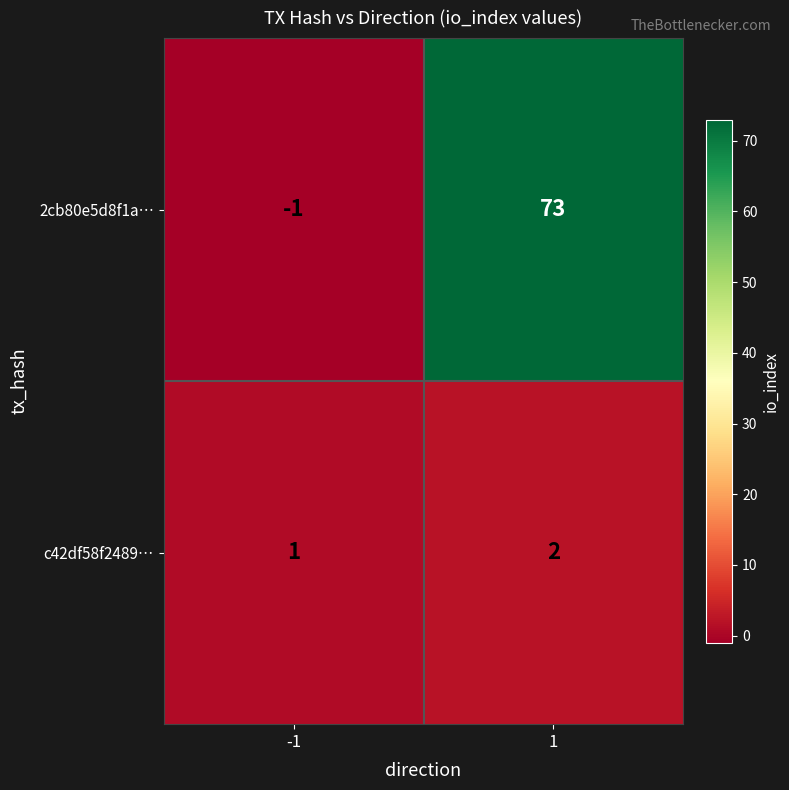

What is the highest value of the 2cb80e5d8f1a… series?

73